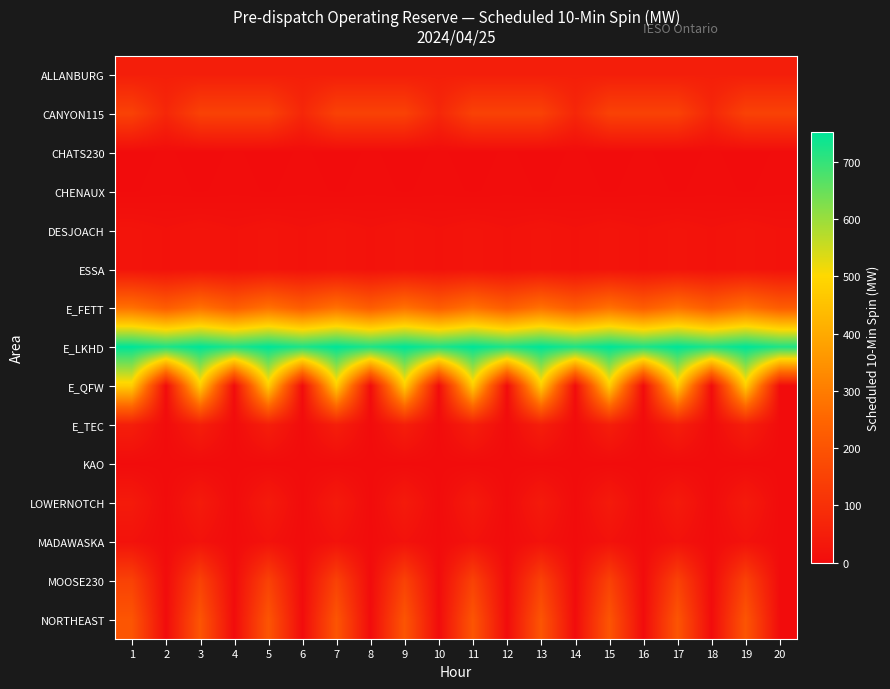

At 14, list the series in order from largest to smallest.

E_LKHD, E_FETT, CANYON115, ALLANBURG, DESJOACH, ESSA, CHENAUX, CHATS230, E_QFW, E_TEC, KAO, LOWERNOTCH, MADAWASKA, MOOSE230, NORTHEAST